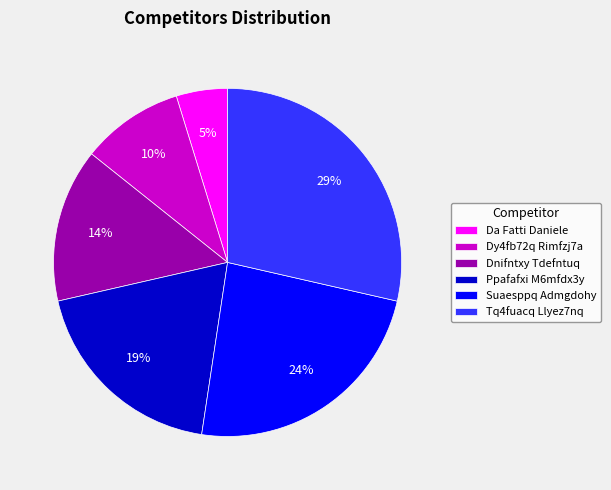

Which has a higher value, Da Fatti Daniele or Ppafafxi M6mfdx3y?

Ppafafxi M6mfdx3y